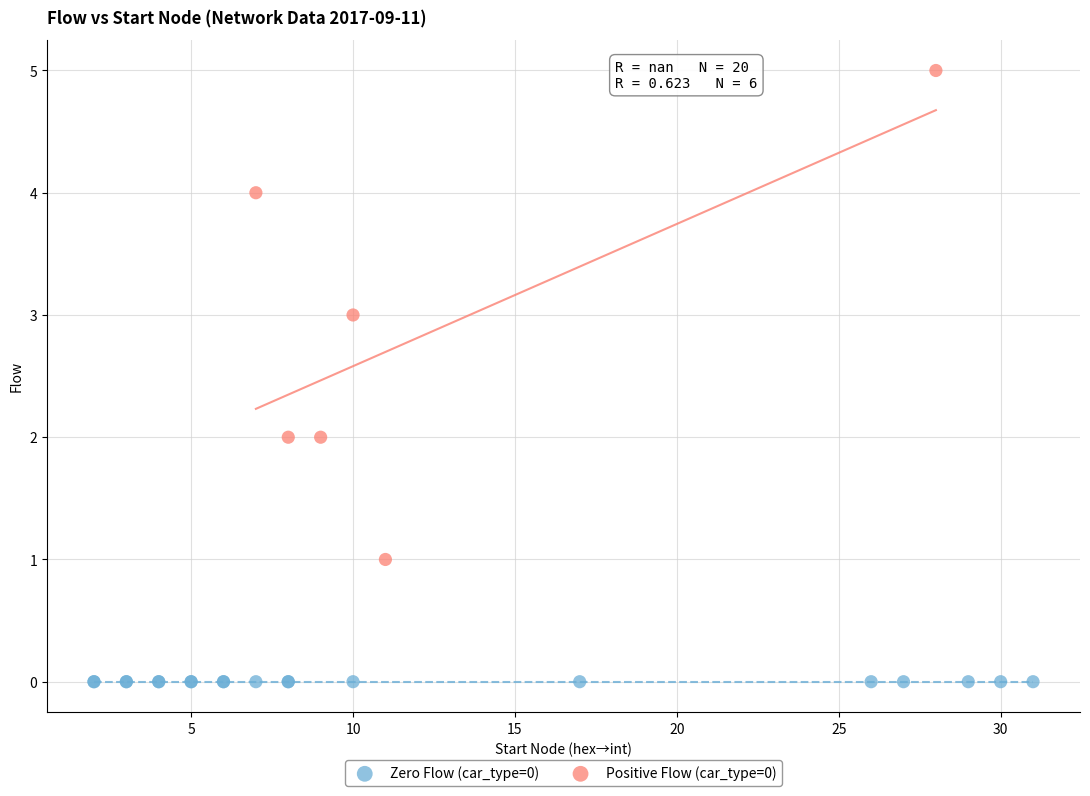

Which series reaches the minimum Y coordinate?

Zero Flow (car_type=0)